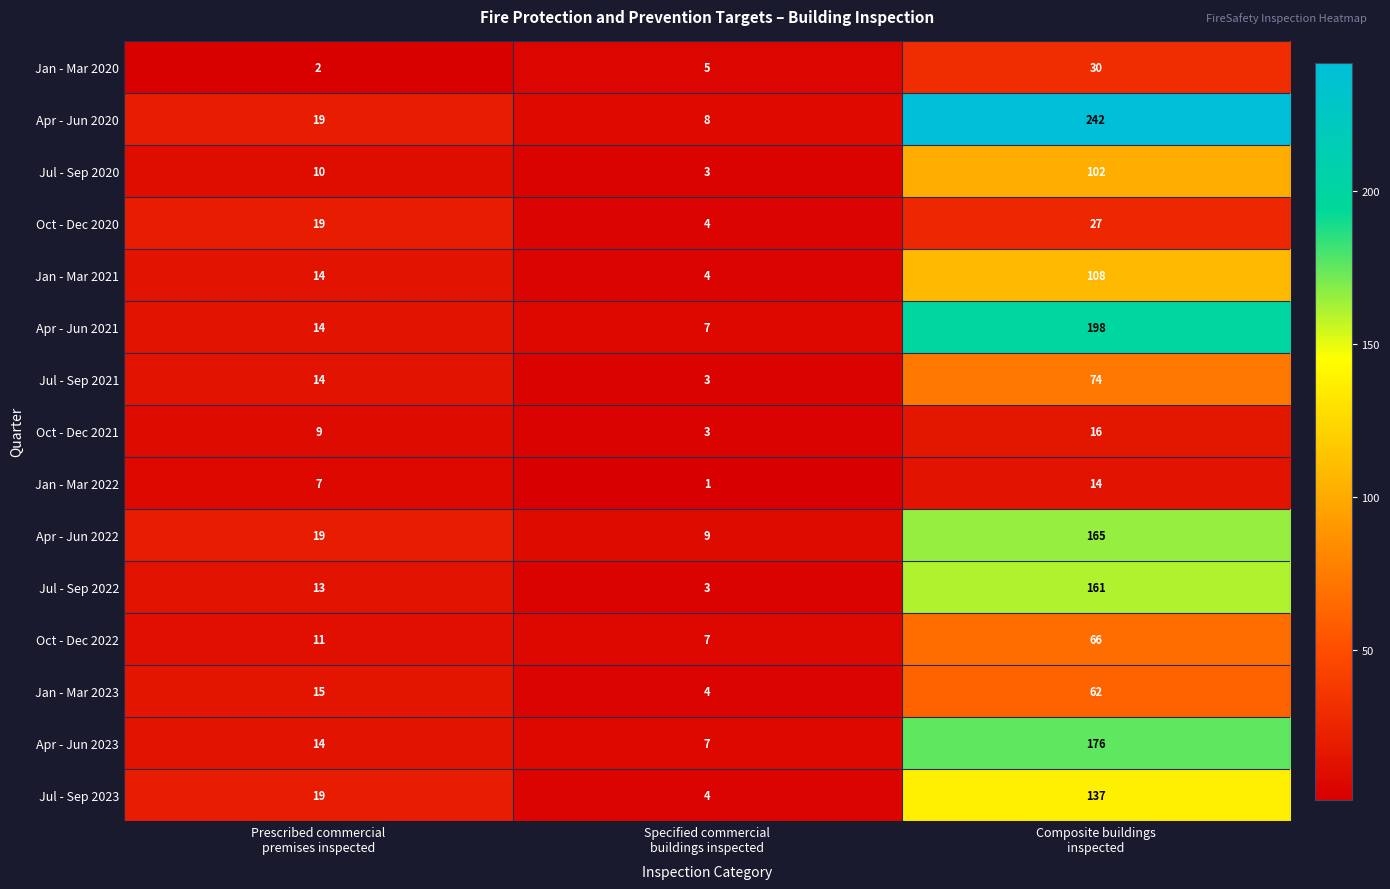

Count the number of data series in this chart.

15